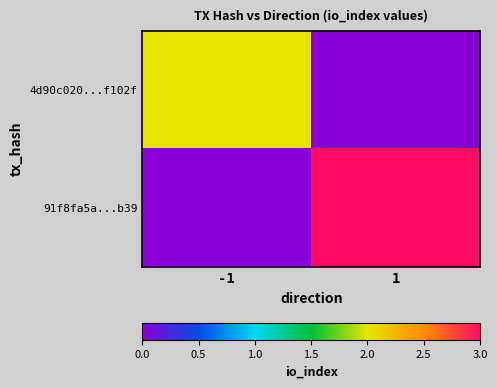

How many distinct data groups are displayed?

2